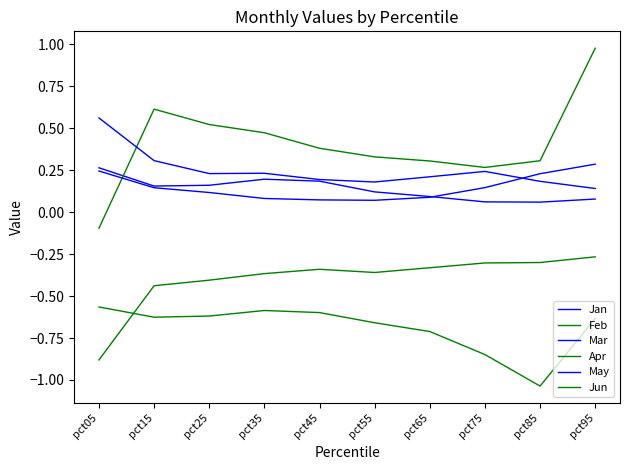

Does the chart display data point markers on the line(s)?

No